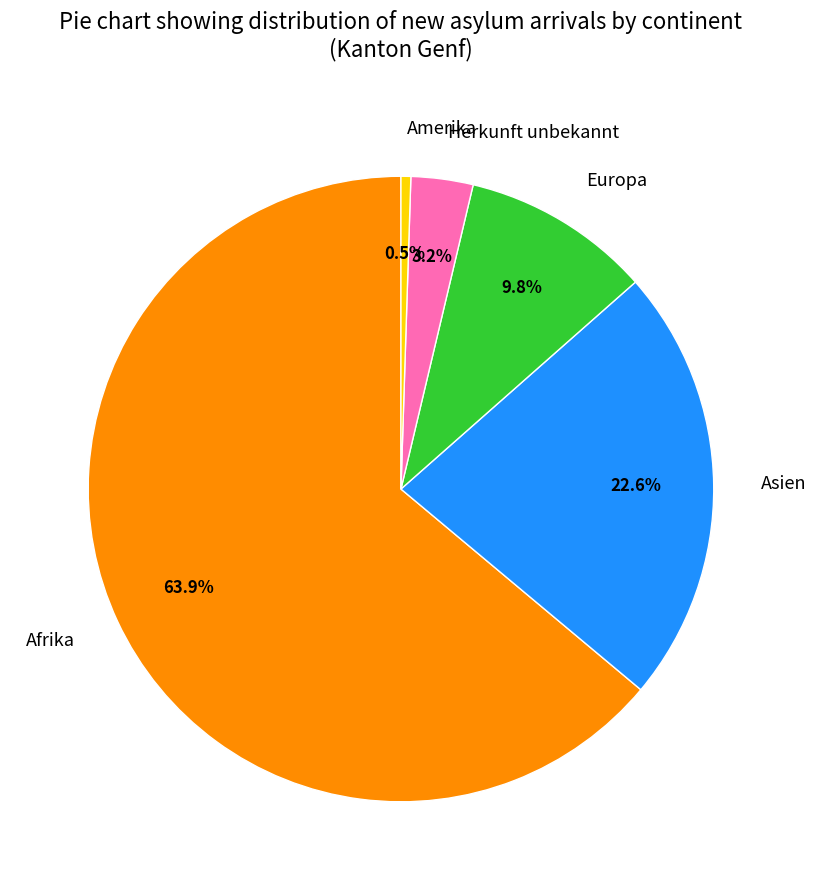

Count the number of slices in the pie.

5